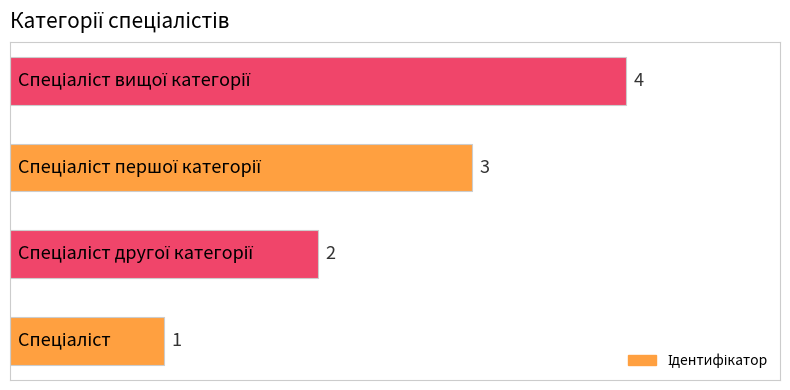

How many values are between 2 and 4?

3